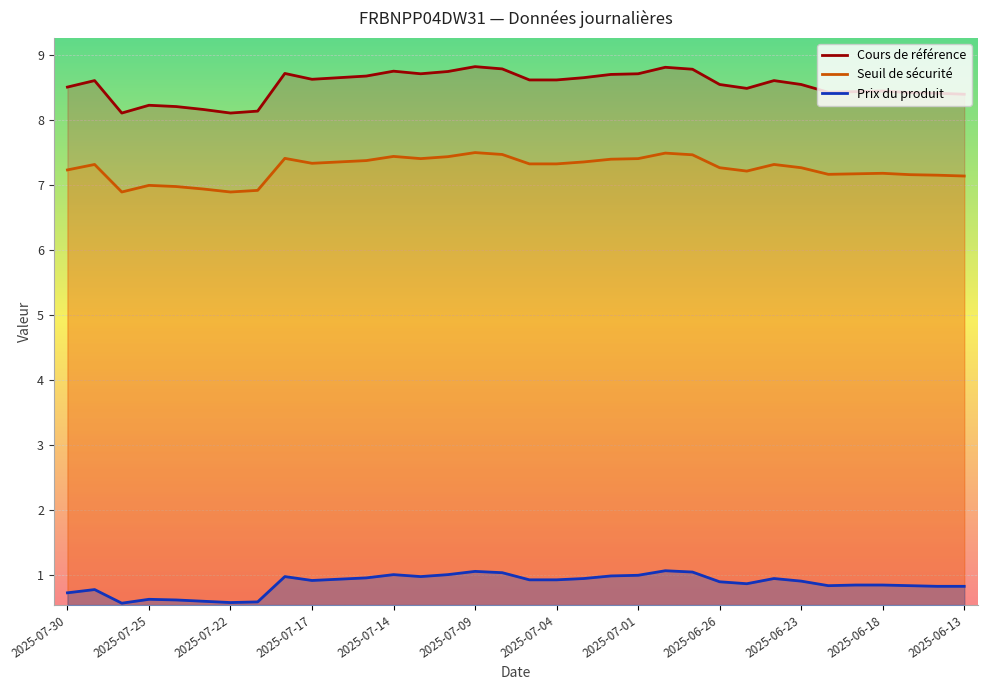

Where is the first local minimum for Prix du produit?

2025-07-28